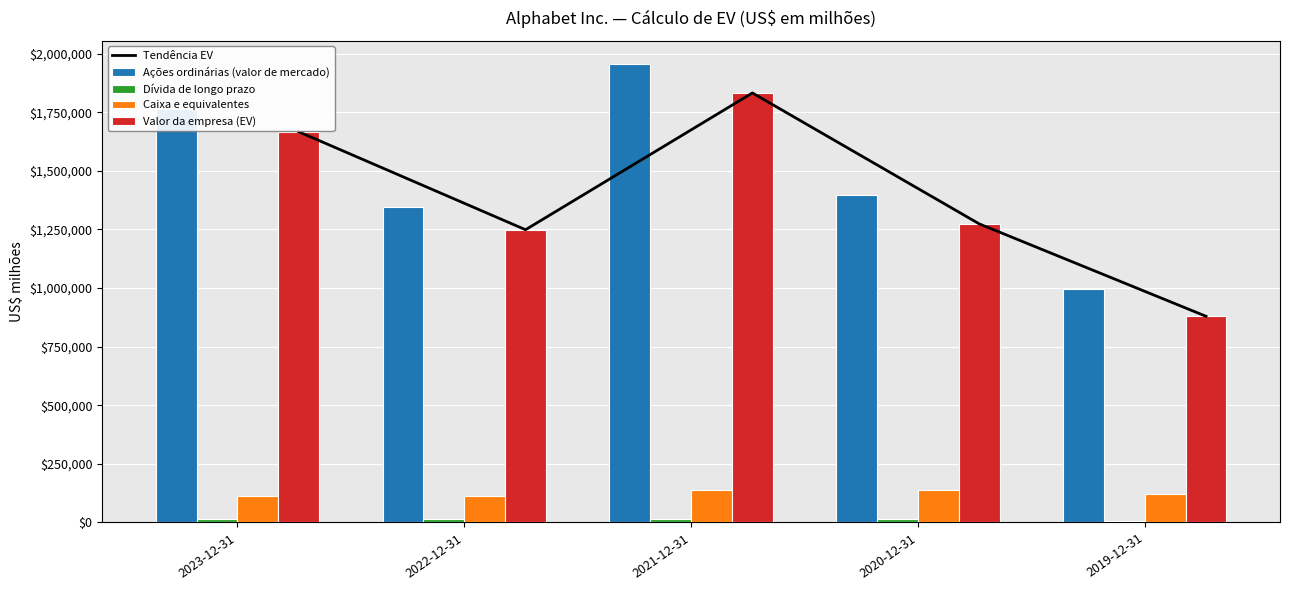

What position from the right is 2019-12-31?

1